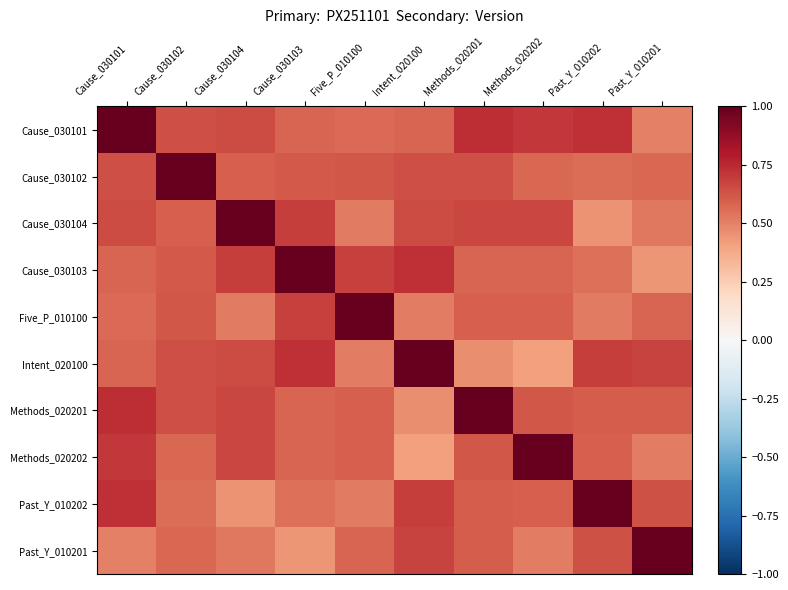

Reading left to right, transcribe all the data shown in this chart.

Cause_030101: Cause_030101=1.0	Cause_030102=0.6	Cause_030104=0.7	Cause_030103=0.6	Five_P_010100=0.6	Intent_020100=0.6	Methods_020201=0.7	Methods_020202=0.7	Past_Y_010202=0.7	Past_Y_010201=0.5
Cause_030102: Cause_030101=0.6	Cause_030102=1.0	Cause_030104=0.6	Cause_030103=0.6	Five_P_010100=0.6	Intent_020100=0.6	Methods_020201=0.6	Methods_020202=0.6	Past_Y_010202=0.6	Past_Y_010201=0.6
Cause_030104: Cause_030101=0.7	Cause_030102=0.6	Cause_030104=1.0	Cause_030103=0.7	Five_P_010100=0.5	Intent_020100=0.7	Methods_020201=0.7	Methods_020202=0.7	Past_Y_010202=0.5	Past_Y_010201=0.5
Cause_030103: Cause_030101=0.6	Cause_030102=0.6	Cause_030104=0.7	Cause_030103=1.0	Five_P_010100=0.7	Intent_020100=0.7	Methods_020201=0.6	Methods_020202=0.6	Past_Y_010202=0.6	Past_Y_010201=0.4
Five_P_010100: Cause_030101=0.6	Cause_030102=0.6	Cause_030104=0.5	Cause_030103=0.7	Five_P_010100=1.0	Intent_020100=0.5	Methods_020201=0.6	Methods_020202=0.6	Past_Y_010202=0.5	Past_Y_010201=0.6
Intent_020100: Cause_030101=0.6	Cause_030102=0.6	Cause_030104=0.7	Cause_030103=0.7	Five_P_010100=0.5	Intent_020100=1.0	Methods_020201=0.5	Methods_020202=0.4	Past_Y_010202=0.7	Past_Y_010201=0.7
Methods_020201: Cause_030101=0.7	Cause_030102=0.6	Cause_030104=0.7	Cause_030103=0.6	Five_P_010100=0.6	Intent_020100=0.5	Methods_020201=1.0	Methods_020202=0.6	Past_Y_010202=0.6	Past_Y_010201=0.6
Methods_020202: Cause_030101=0.7	Cause_030102=0.6	Cause_030104=0.7	Cause_030103=0.6	Five_P_010100=0.6	Intent_020100=0.4	Methods_020201=0.6	Methods_020202=1.0	Past_Y_010202=0.6	Past_Y_010201=0.5
Past_Y_010202: Cause_030101=0.7	Cause_030102=0.6	Cause_030104=0.5	Cause_030103=0.6	Five_P_010100=0.5	Intent_020100=0.7	Methods_020201=0.6	Methods_020202=0.6	Past_Y_010202=1.0	Past_Y_010201=0.6
Past_Y_010201: Cause_030101=0.5	Cause_030102=0.6	Cause_030104=0.5	Cause_030103=0.4	Five_P_010100=0.6	Intent_020100=0.7	Methods_020201=0.6	Methods_020202=0.5	Past_Y_010202=0.6	Past_Y_010201=1.0